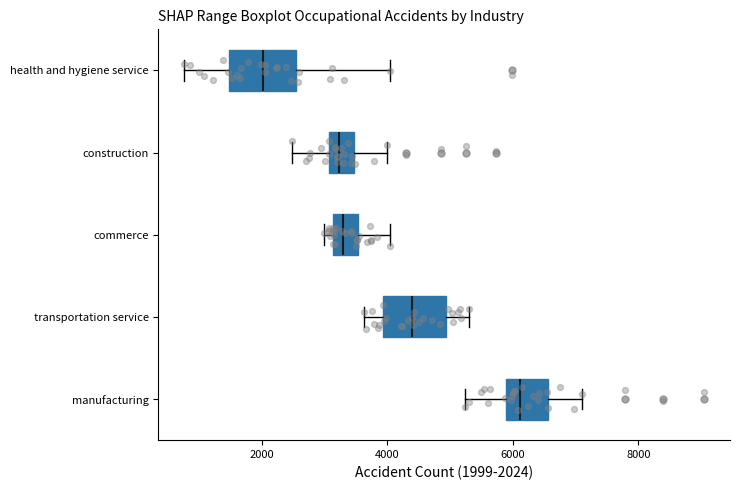

Reading bottom to top, transcribe this box plot: for each box, give where its median line is, the range the box spans, and where its two whiskers end, as read against the x-axis. The values are not printed on the chart, so give them approximately, as read against the axis.

manufacturing: median 6200, box 5800 to 6600, whiskers 5200 to 7200
transportation service: median 4400, box 4000 to 5000, whiskers 3600 to 5400
commerce: median 3200 (inside the box), box 3200 to 3600, whiskers 3000 to 4000
construction: median 3200, box 3000 to 3400, whiskers 2400 to 4000
health and hygiene service: median 2000, box 1400 to 2600, whiskers 800 to 4000